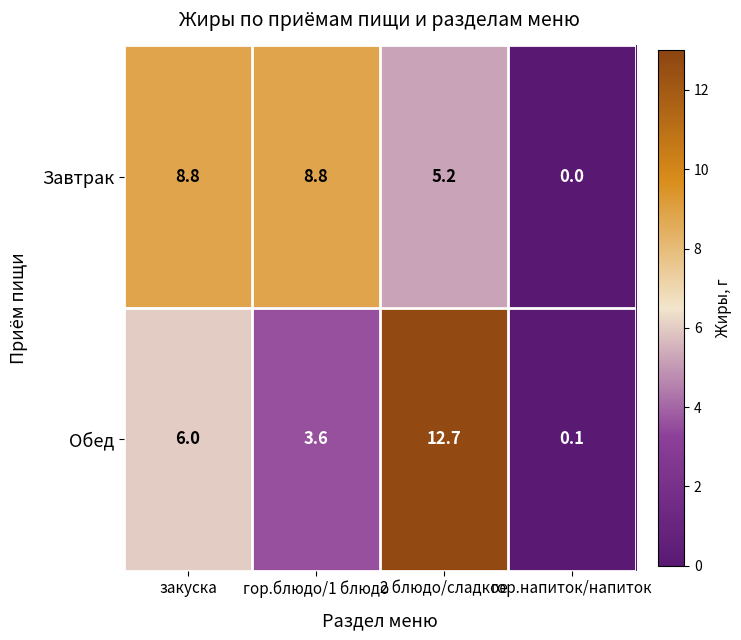

How many values in Завтрак are above zero?

3